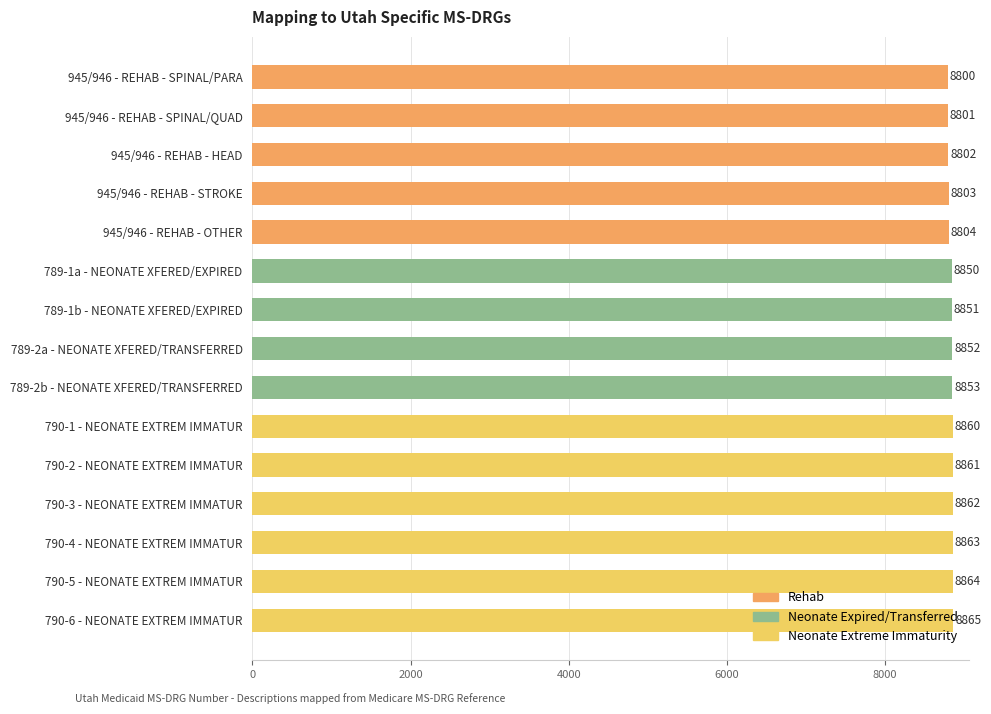

What value does the data have at 789-2a - NEONATE XFERED/TRANSFERRED?

8852